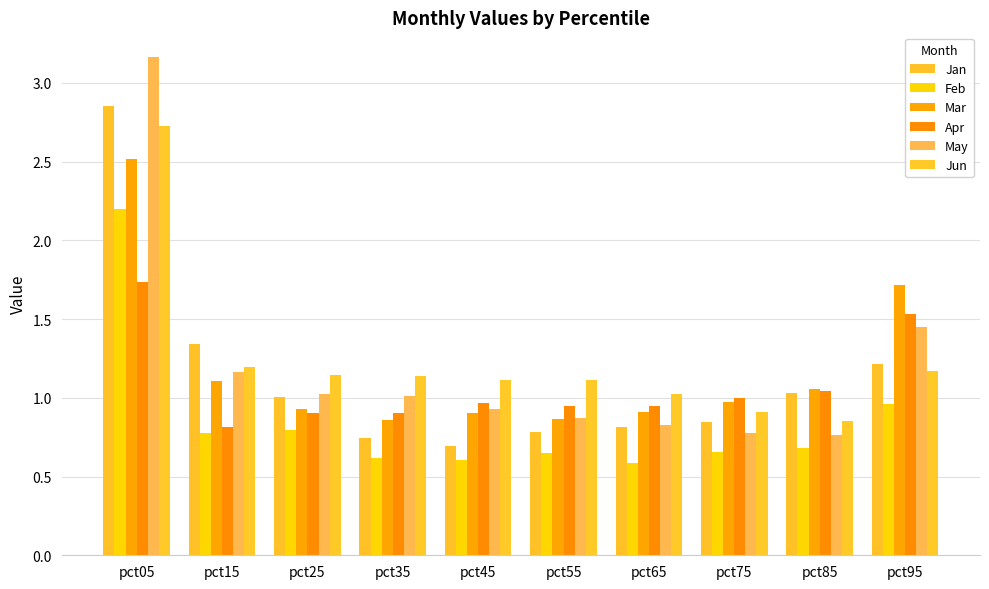

What is the maximum value for Feb?

2.2